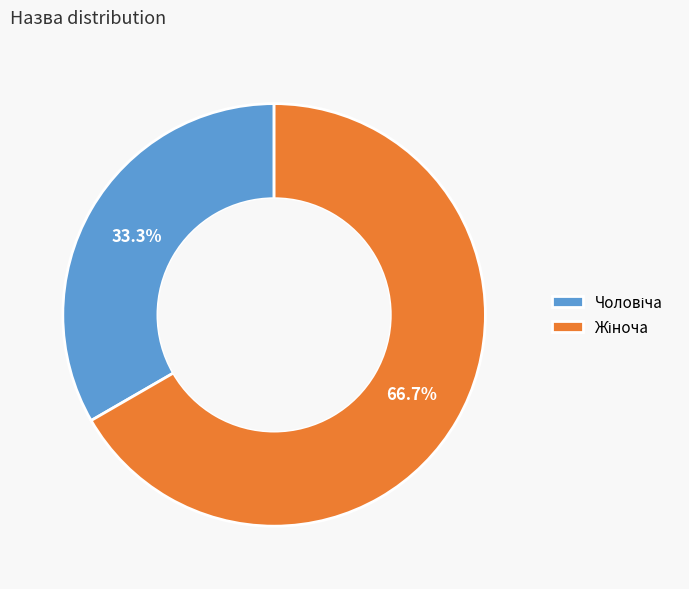

Does any single category account for the majority?

Yes